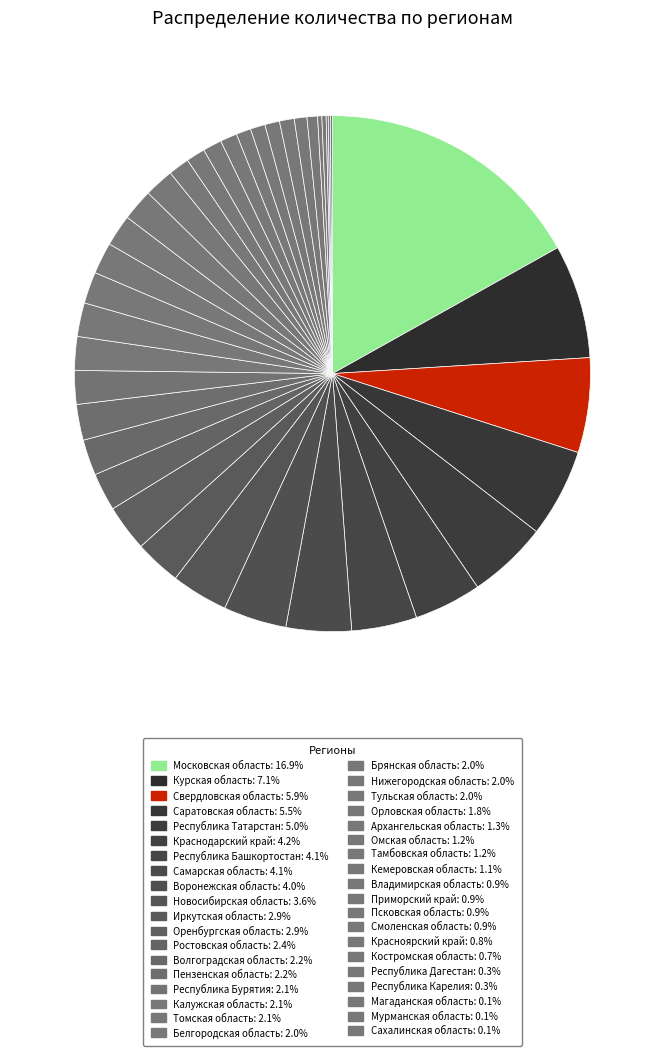

Between Свердловская область and Курская область, which is larger?

Курская область